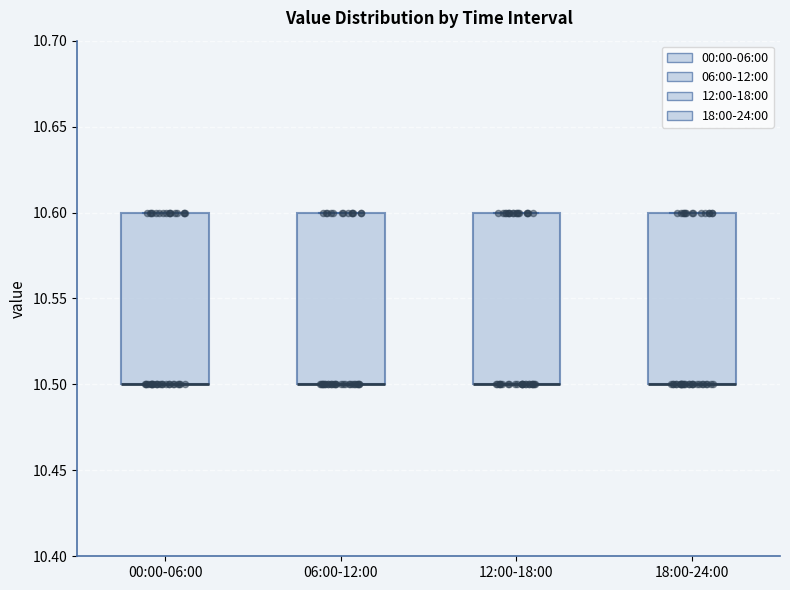

Reading left to right, transcribe this box plot: for each box, give where its median line is, the range the box spans, and where its two whiskers end, as read against the y-axis. The values are not printed on the chart, so give them approximately, as read against the axis.

00:00-06:00: median 10.5 (drawn on the box's lower edge), box 10.5 to 10.6, whiskers 10.5 to 10.6
06:00-12:00: median 10.5 (drawn on the box's lower edge), box 10.5 to 10.6, whiskers 10.5 to 10.6
12:00-18:00: median 10.5 (drawn on the box's lower edge), box 10.5 to 10.6, whiskers 10.5 to 10.6
18:00-24:00: median 10.5 (drawn on the box's lower edge), box 10.5 to 10.6, whiskers 10.5 to 10.6